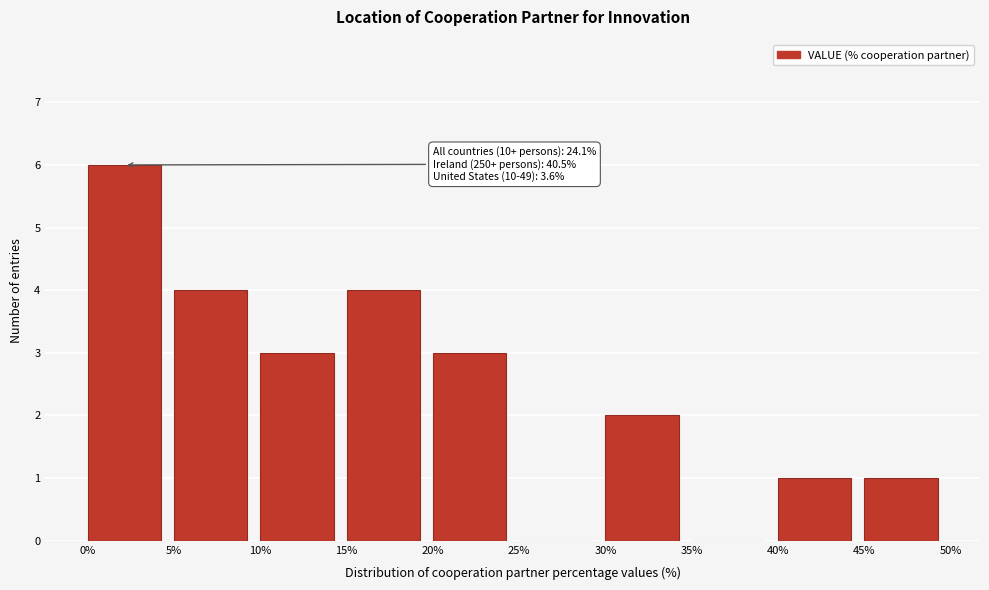

Which range on the x-axis has the tallest bar?

0% to 5%